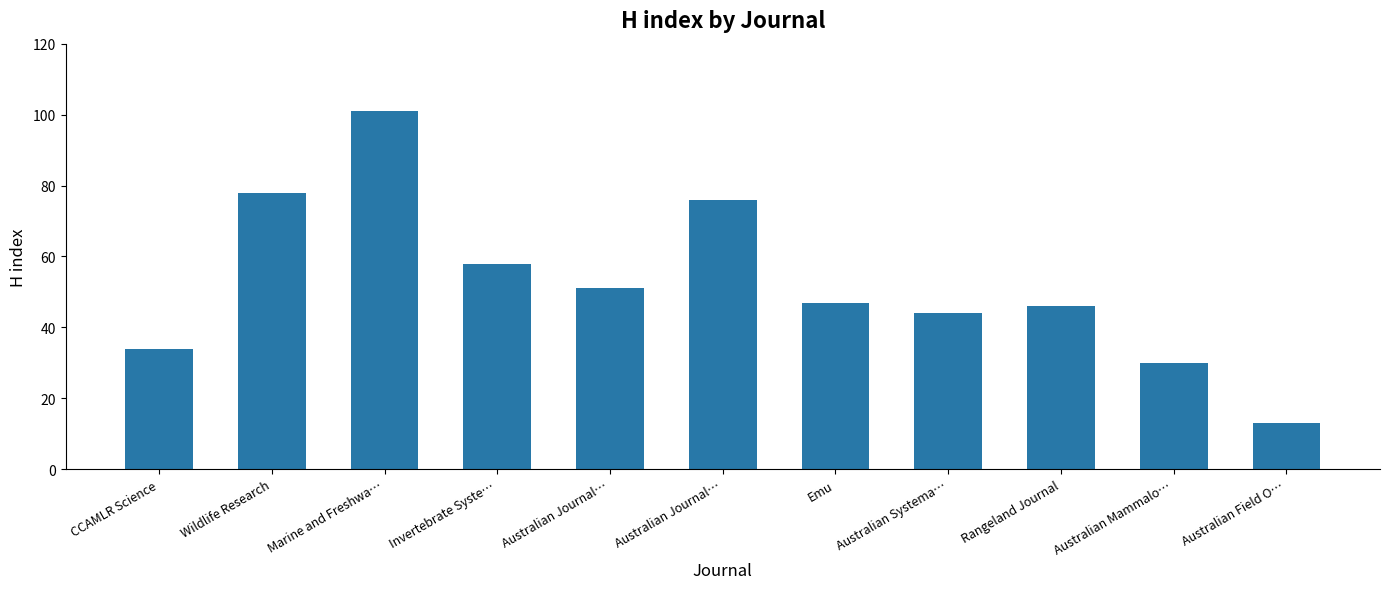

Are the bars horizontal?

No